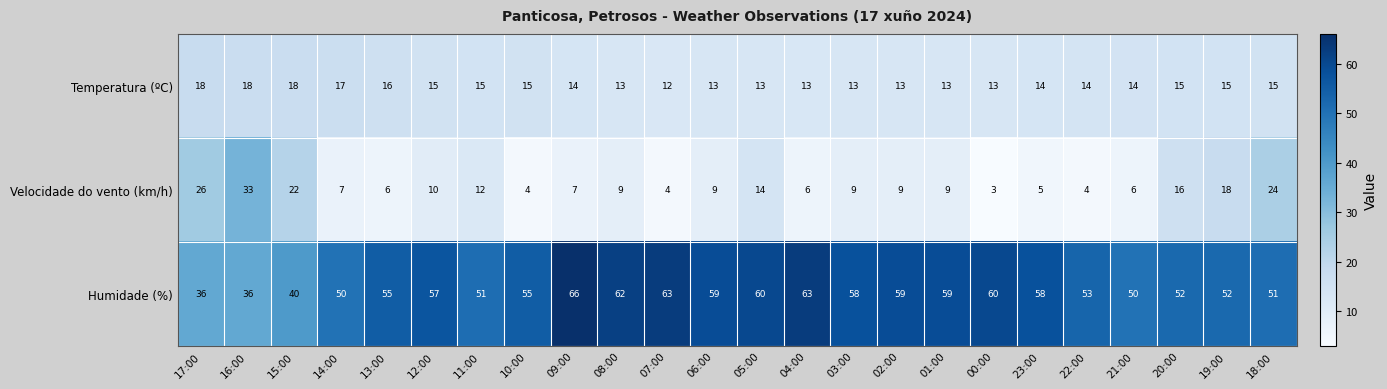

What is the sum of all Temperatura (ºC) values?

349